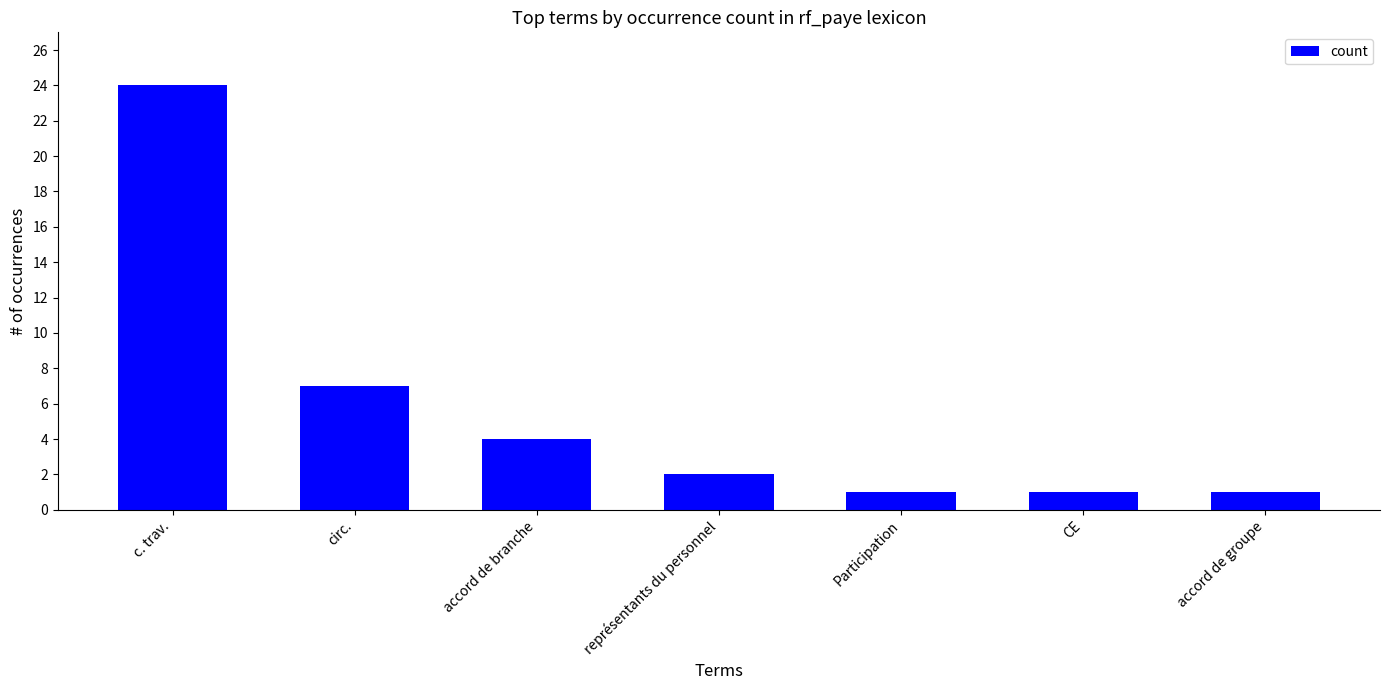

Reading left to right, extract all data points from this chart.

24	7	4	2	1	1	1